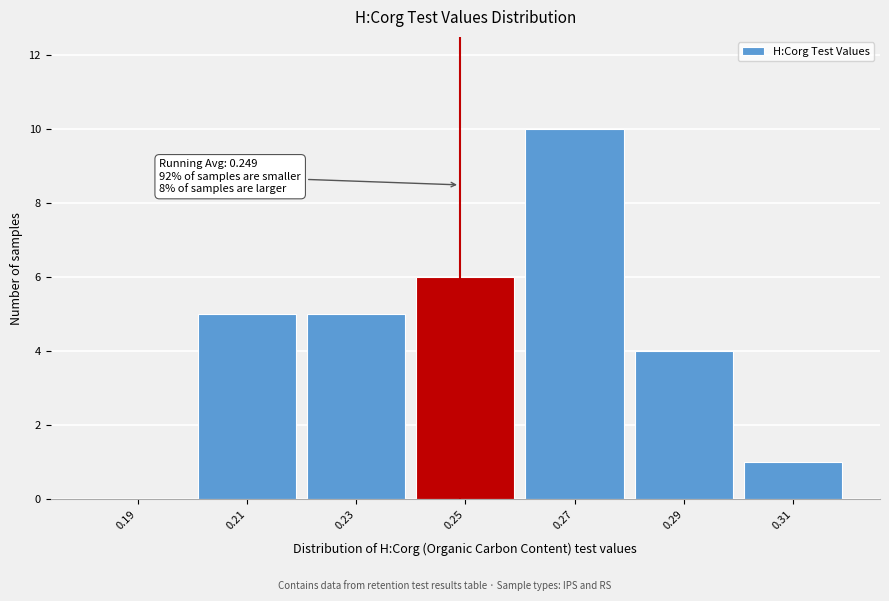

Over which range of the x-axis is the bar tallest?

0.26 to 0.28